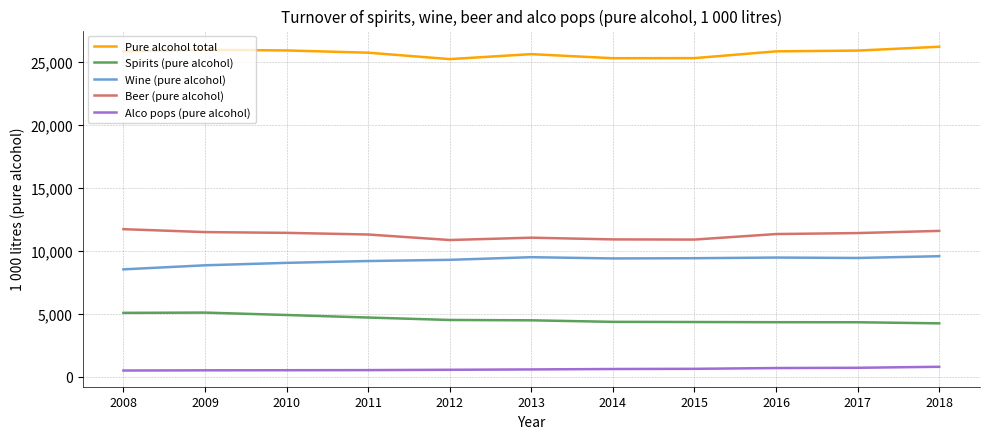

Does the chart have visible grid lines?

Yes